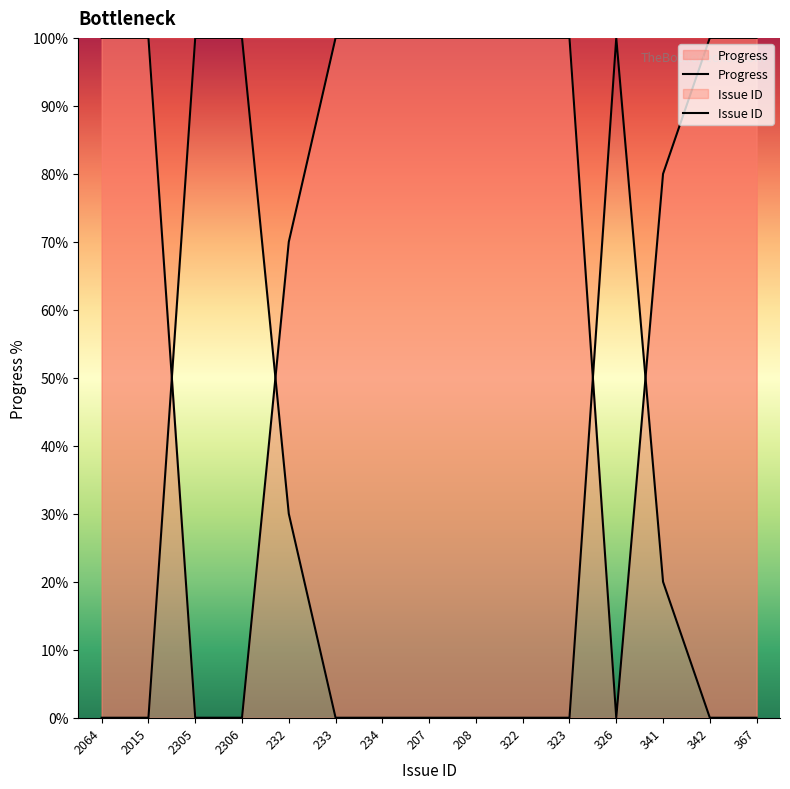

Rank the categories by value from lowest to highest.

2305, 2306, 326, 232, 341, 2064, 2015, 233, 234, 207, 208, 322, 323, 342, 367